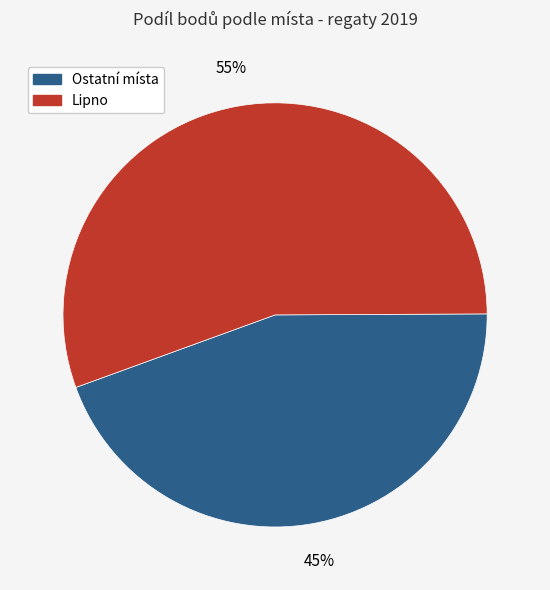

Does any single category account for the majority?

Yes